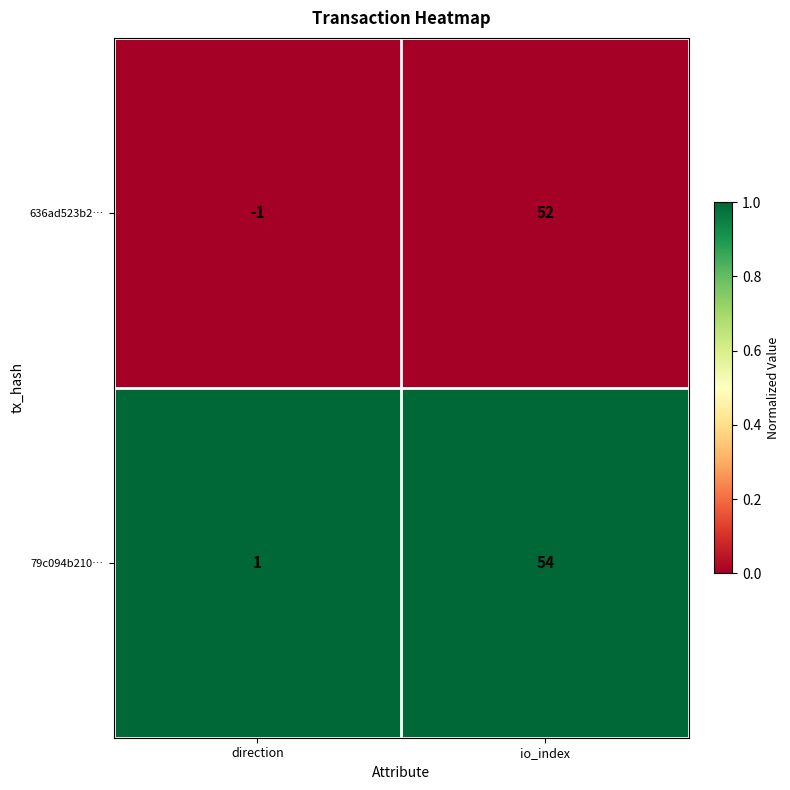

What is the difference between the highest and lowest values at direction?

2